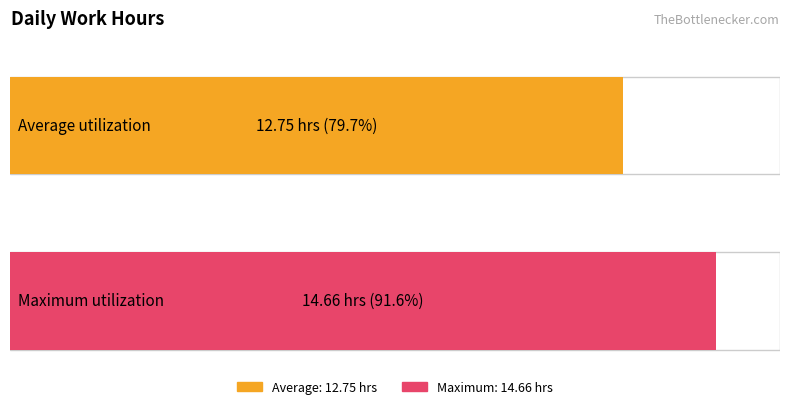

Does the chart contain stacked bars?

No